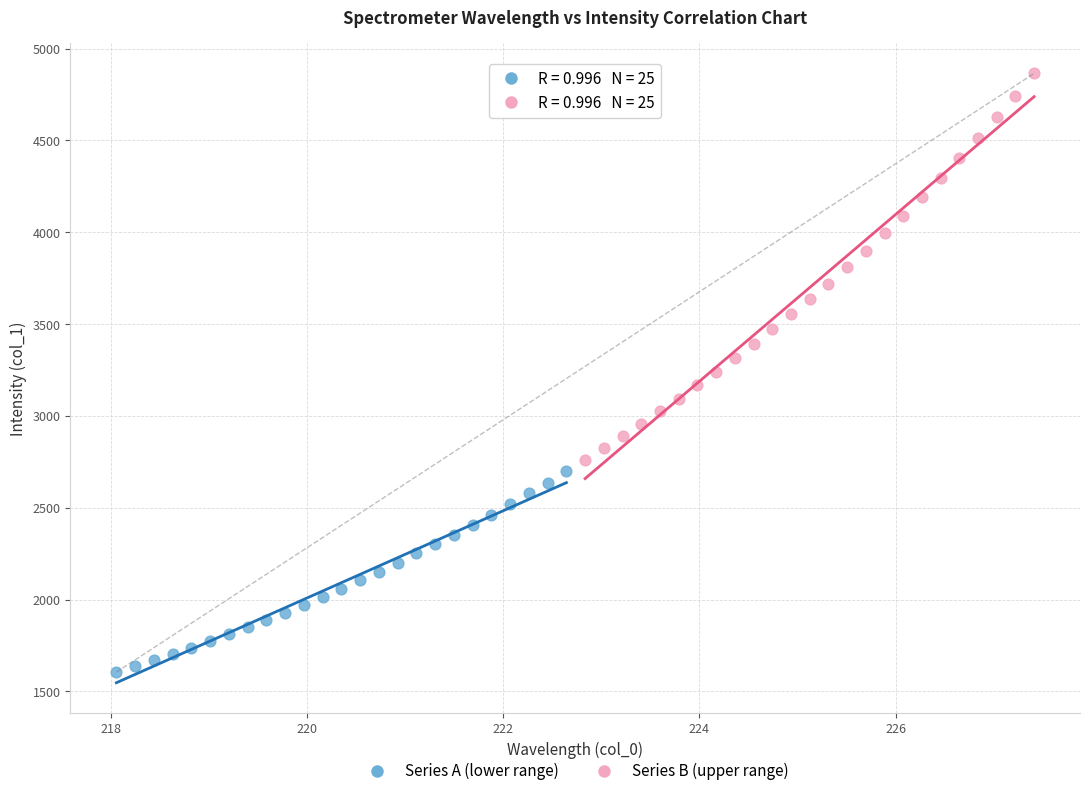

Which series has the largest Y range (max minus min)?

Series B (upper range)